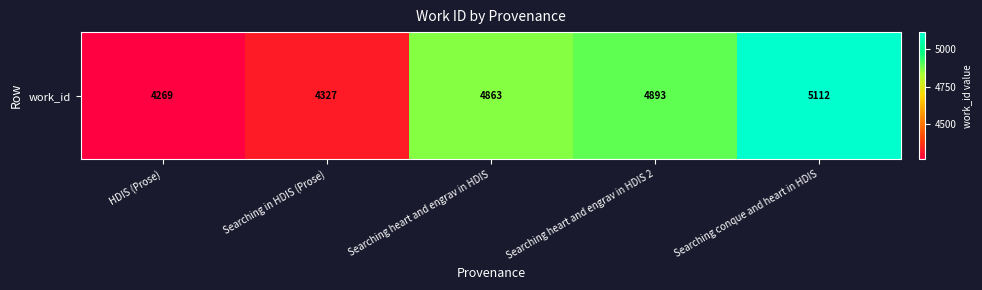

Approximately how many times larger is the value at Searching heart and engrav in HDIS 2 compared to Searching conque and heart in HDIS?

1.0